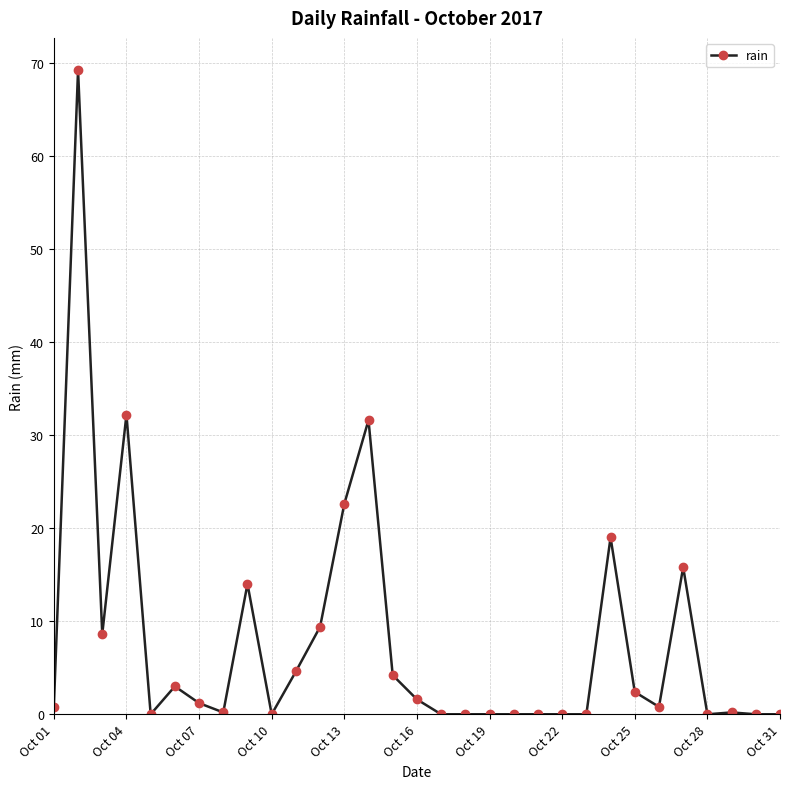

What is the maximum value shown in the chart?

69.2